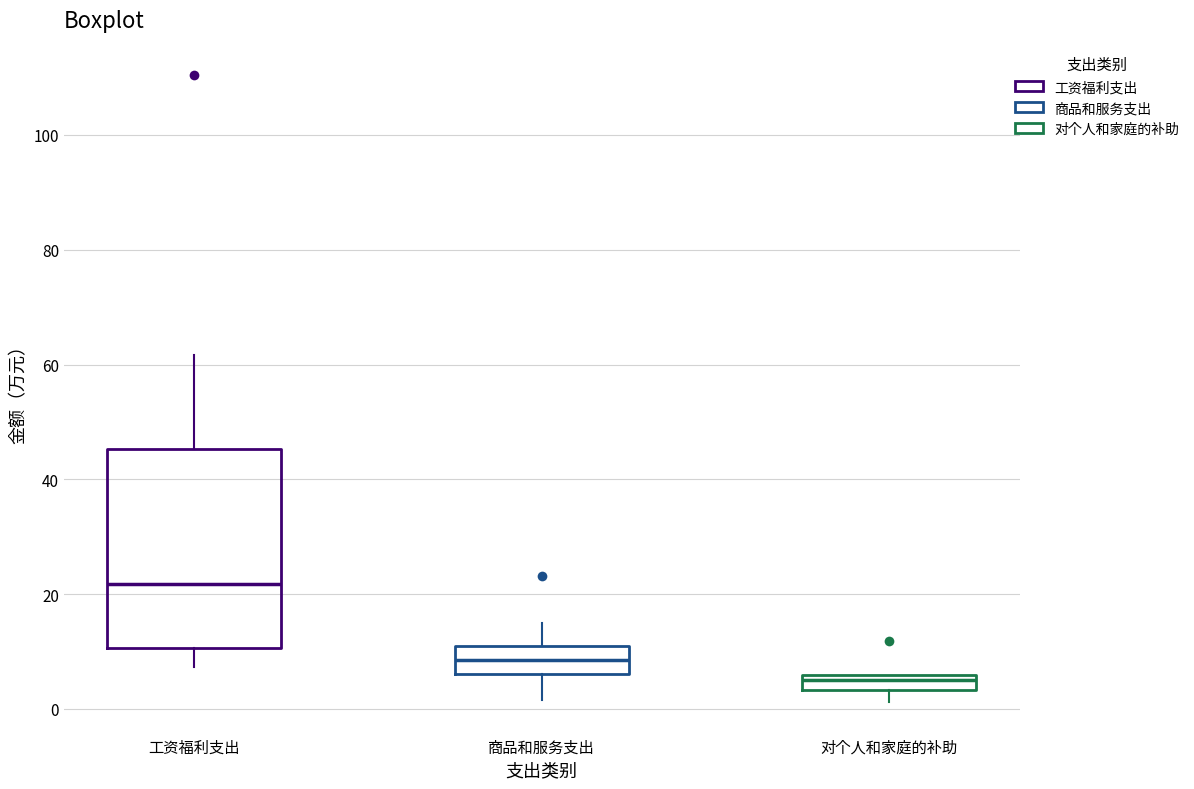

Which box has the lowest median line?

对个人和家庭的补助